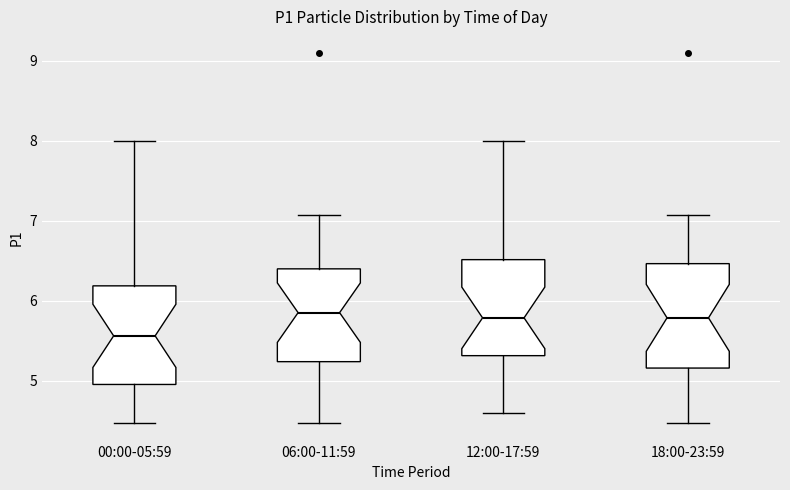

Reading left to right, transcribe this box plot: for each box, give where its median line is, the range the box spans, and where its two whiskers end, as read against the y-axis. The values are not printed on the chart, so give them approximately, as read against the axis.

00:00-05:59: median 5.6, box 5.0 to 6.2, whiskers 4.5 to 8.0
06:00-11:59: median 5.9, box 5.2 to 6.4, whiskers 4.5 to 7.1
12:00-17:59: median 5.8, box 5.3 to 6.5, whiskers 4.6 to 8.0
18:00-23:59: median 5.8, box 5.2 to 6.5, whiskers 4.5 to 7.1